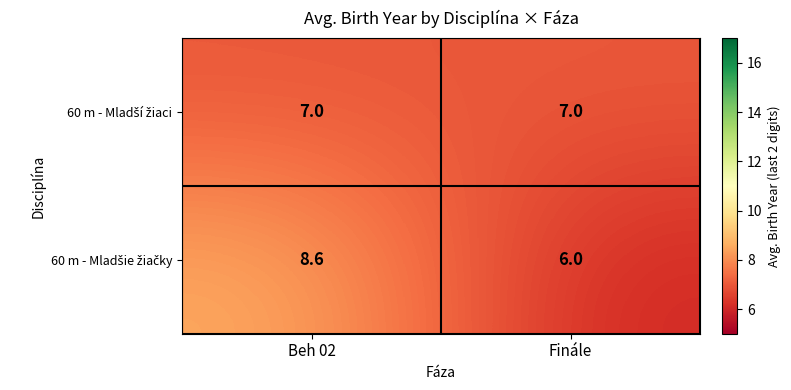

At which category is the sum across all series the highest?

Beh 02